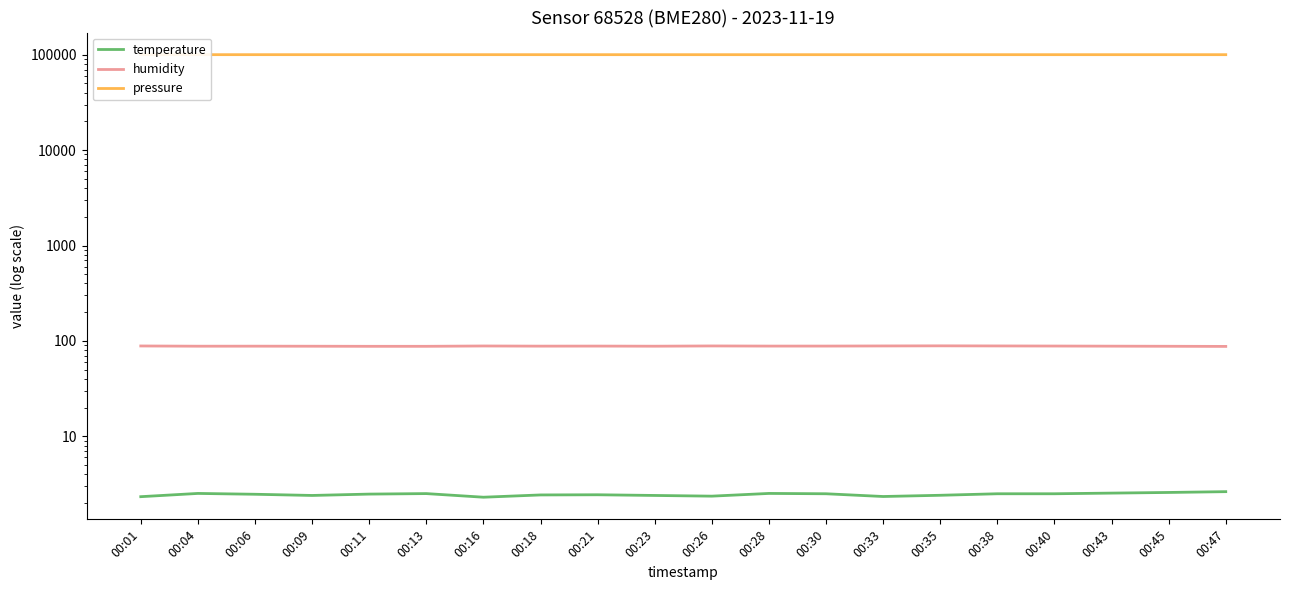

Which category has the highest value in the temperature series?

00:47